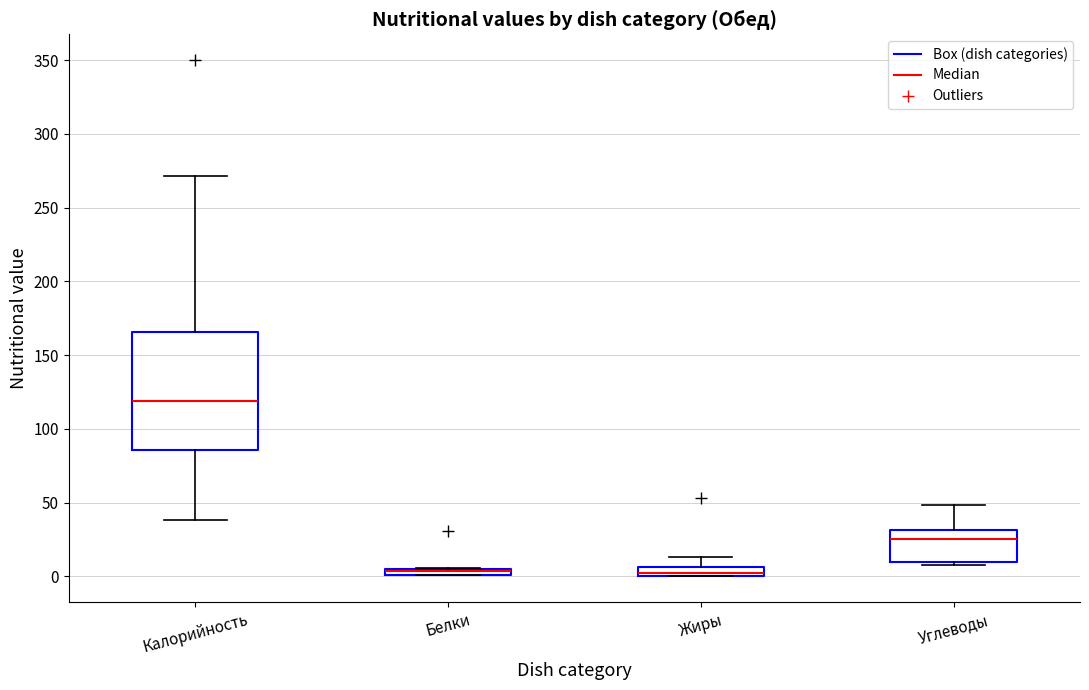

Where does the median line of the box for Углеводы sit on the y-axis? The values are not printed on the chart, so give them approximately, as read against the axis.

25